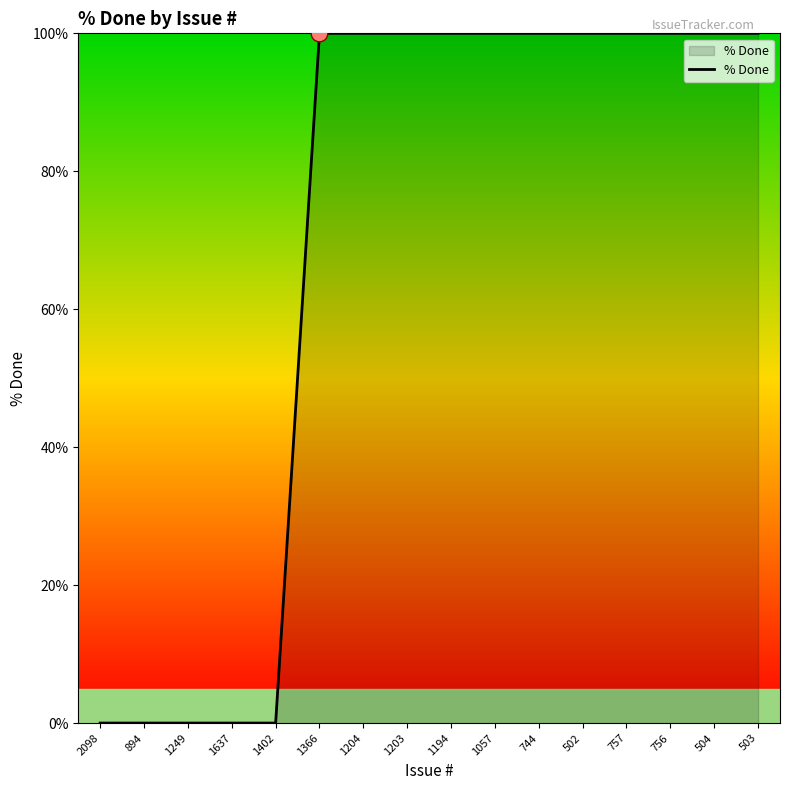

What position from the right is 894?

15